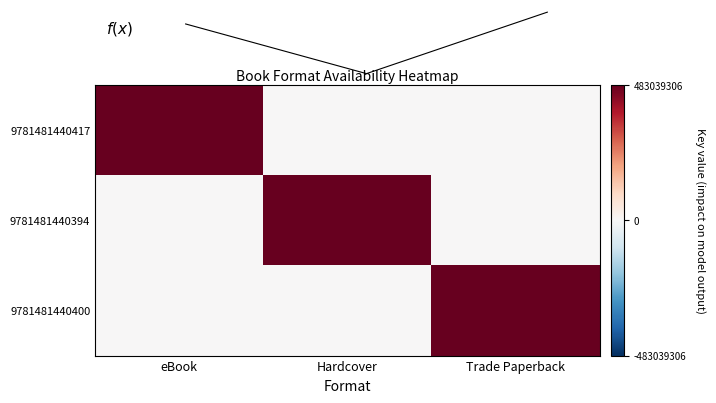

Which category has the lowest value in the 9781481440417 series?

Hardcover